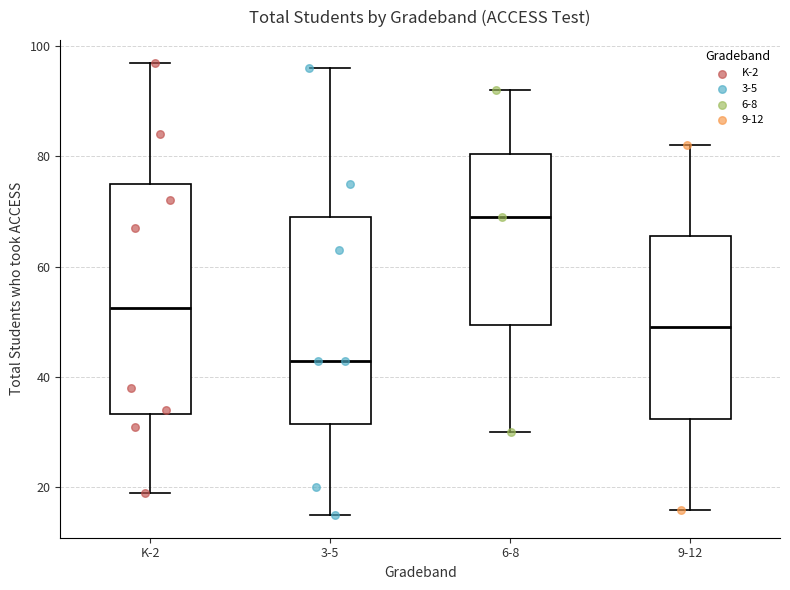

Where does the median line of the box for K-2 sit on the y-axis? The values are not printed on the chart, so give them approximately, as read against the axis.

52